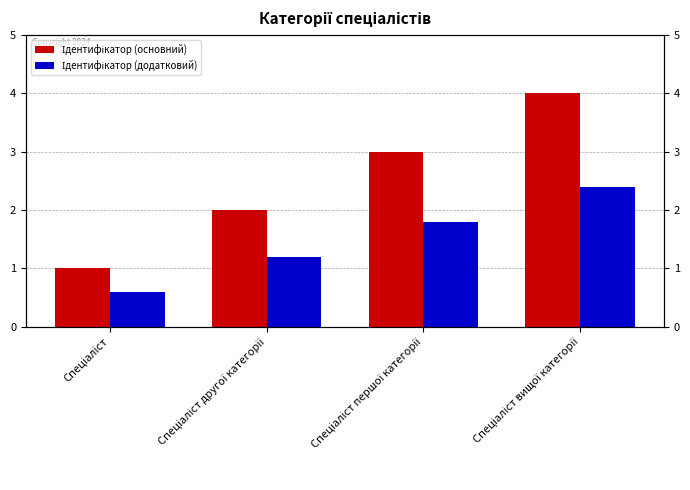

Count the number of categories in the chart.

4